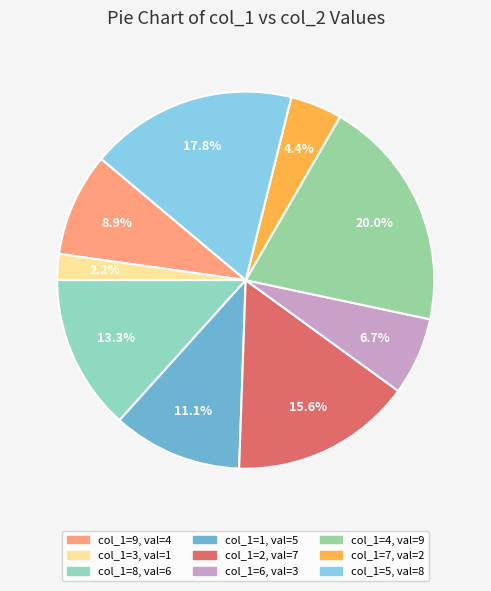

Count the number of slices in the pie.

9